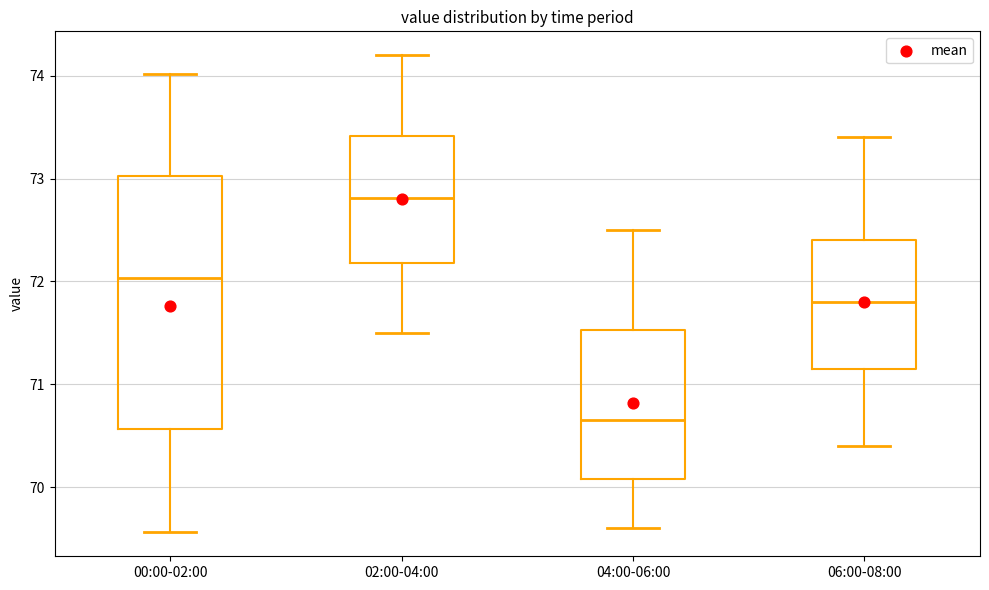

Reading left to right, transcribe this box plot: for each box, give where its median line is, the range the box spans, and where its two whiskers end, as read against the y-axis. The values are not printed on the chart, so give them approximately, as read against the axis.

00:00-02:00: median 72.0, box 70.6 to 73.0, whiskers 69.6 to 74.0
02:00-04:00: median 72.8, box 72.2 to 73.4, whiskers 71.5 to 74.2
04:00-06:00: median 70.7, box 70.1 to 71.5, whiskers 69.6 to 72.5
06:00-08:00: median 71.8, box 71.2 to 72.4, whiskers 70.4 to 73.4